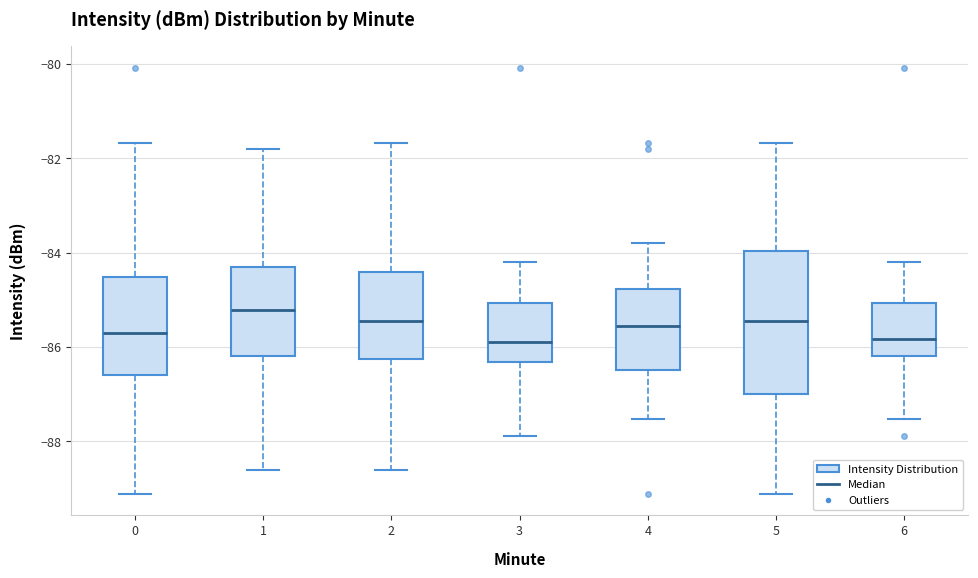

Reading left to right, read every box against the y-axis: the position of its median line, the range the box covers, and the ends of its whiskers. The values are not printed on the chart, so give them approximately, as read against the axis.

0: median -85.8, box -86.6 to -84.6, whiskers -89.2 to -81.6
1: median -85.2, box -86.2 to -84.4, whiskers -88.6 to -81.8
2: median -85.4, box -86.2 to -84.4, whiskers -88.6 to -81.6
3: median -85.8, box -86.4 to -85.0, whiskers -87.8 to -84.2
4: median -85.6, box -86.4 to -84.8, whiskers -87.6 to -83.8
5: median -85.4, box -87.0 to -84.0, whiskers -89.2 to -81.6
6: median -85.8, box -86.2 to -85.0, whiskers -87.6 to -84.2